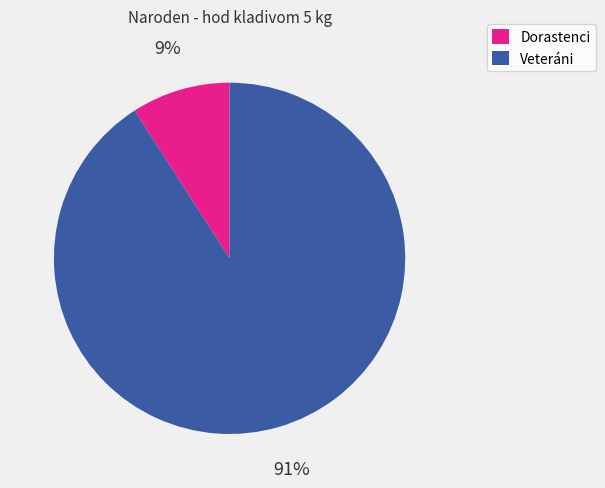

Is there any slice that represents more than half of the pie?

Yes